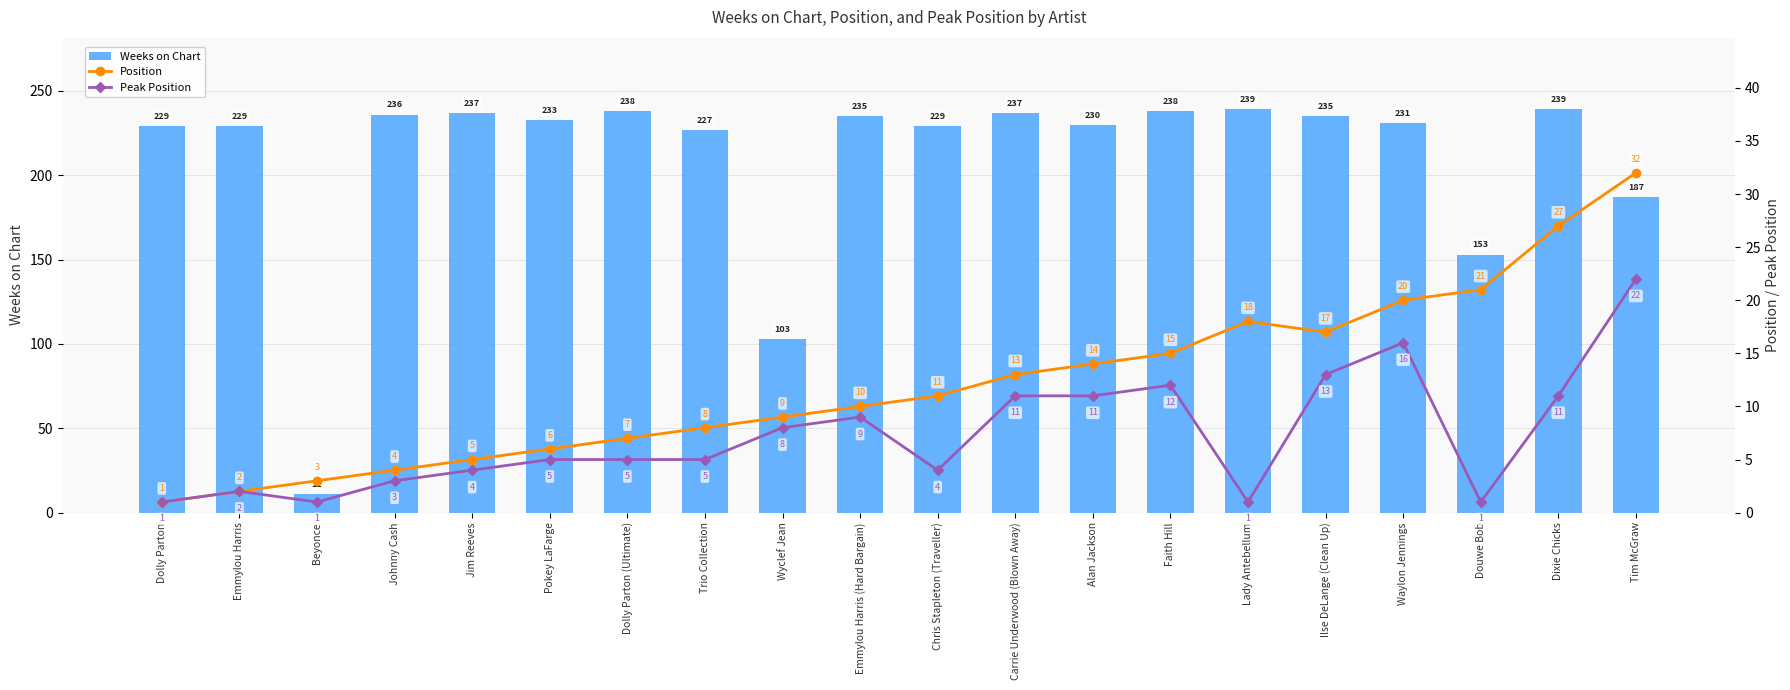

What is the label of the 19th bar from the left?

Dixie Chicks